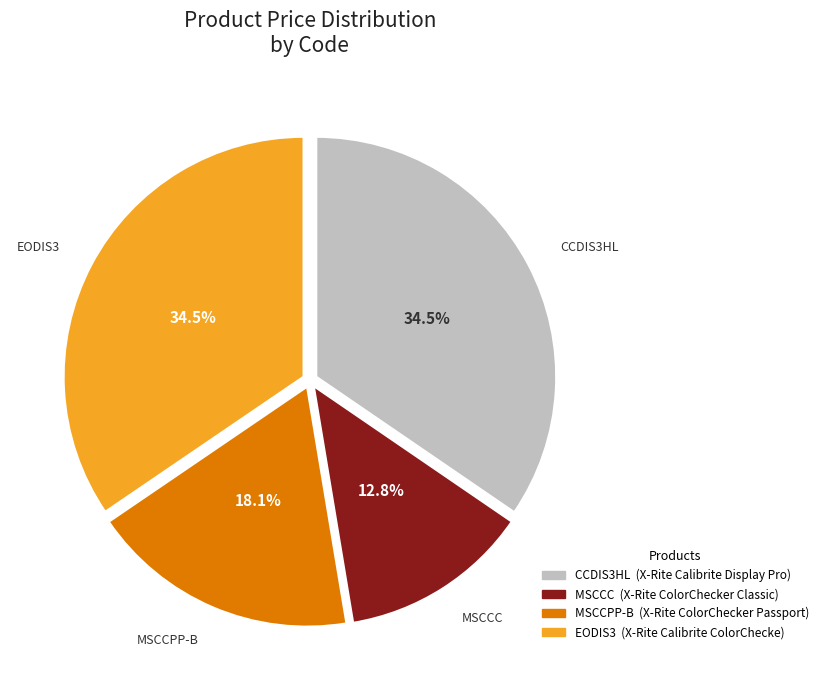

What percentage is the MSCCC slice, to the nearest percent?

13%